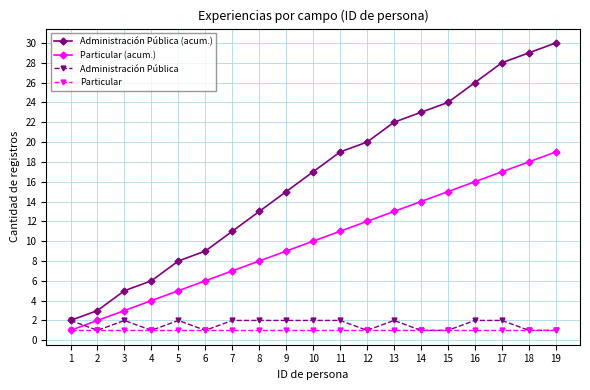

How many data points in Administración Pública (acum.) are less than 17?

9